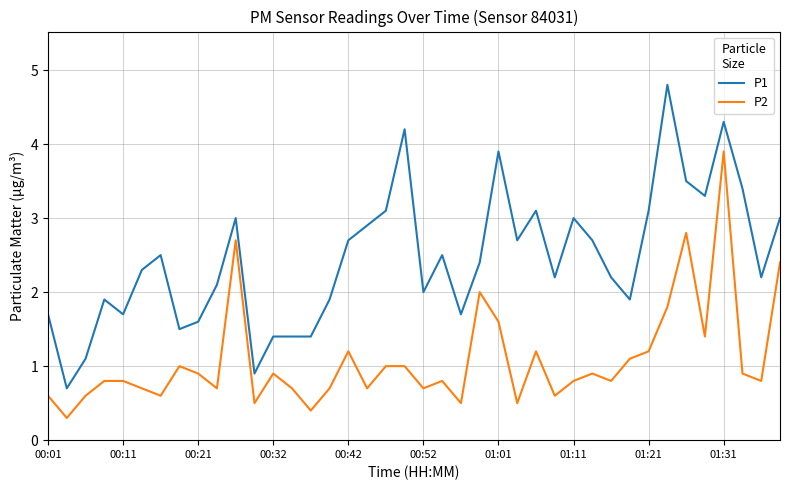

What is the maximum value for P2?

3.9